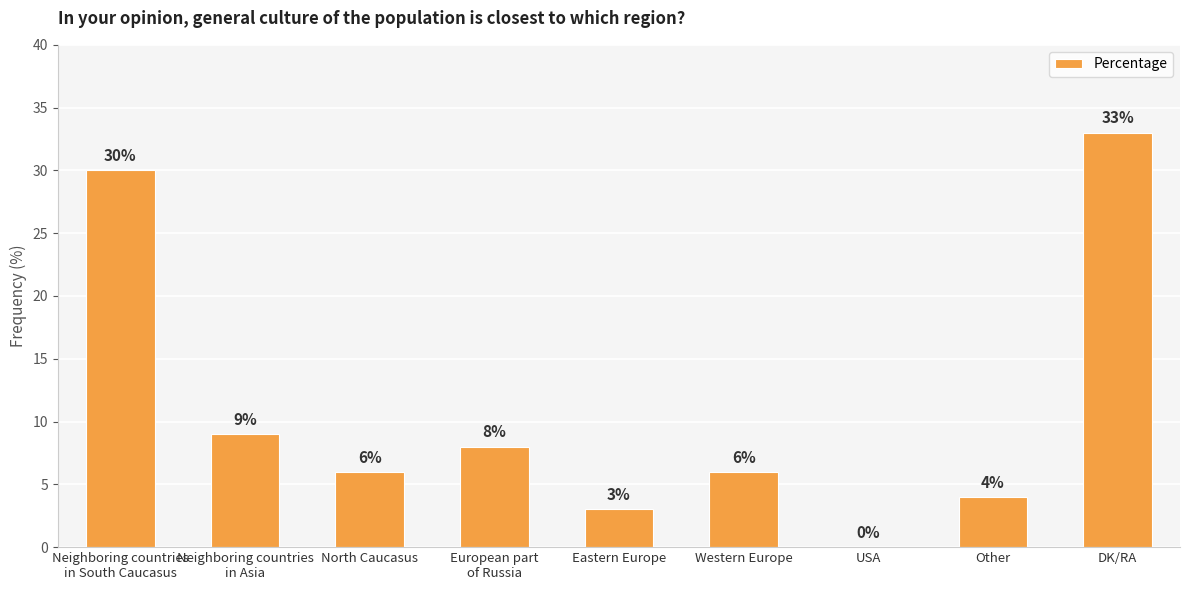

What is the greatest value displayed?

33